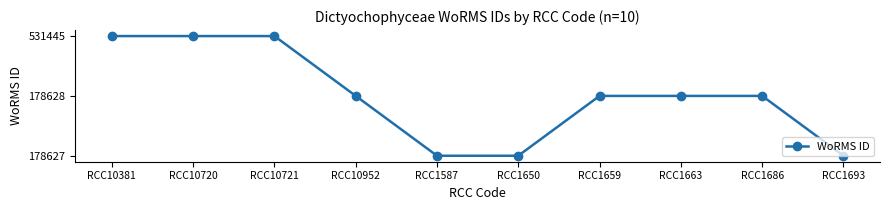

Count the values in the range 0 to 2.

10